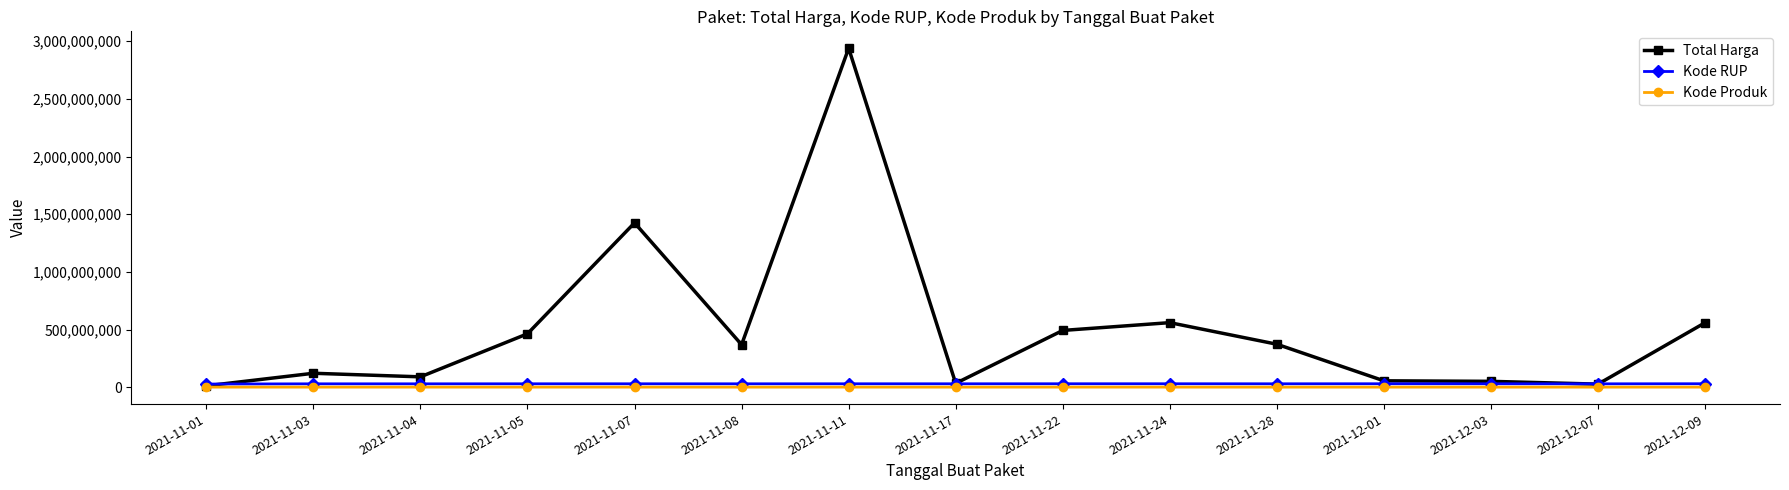

What position from the right is 2021-11-24?

6